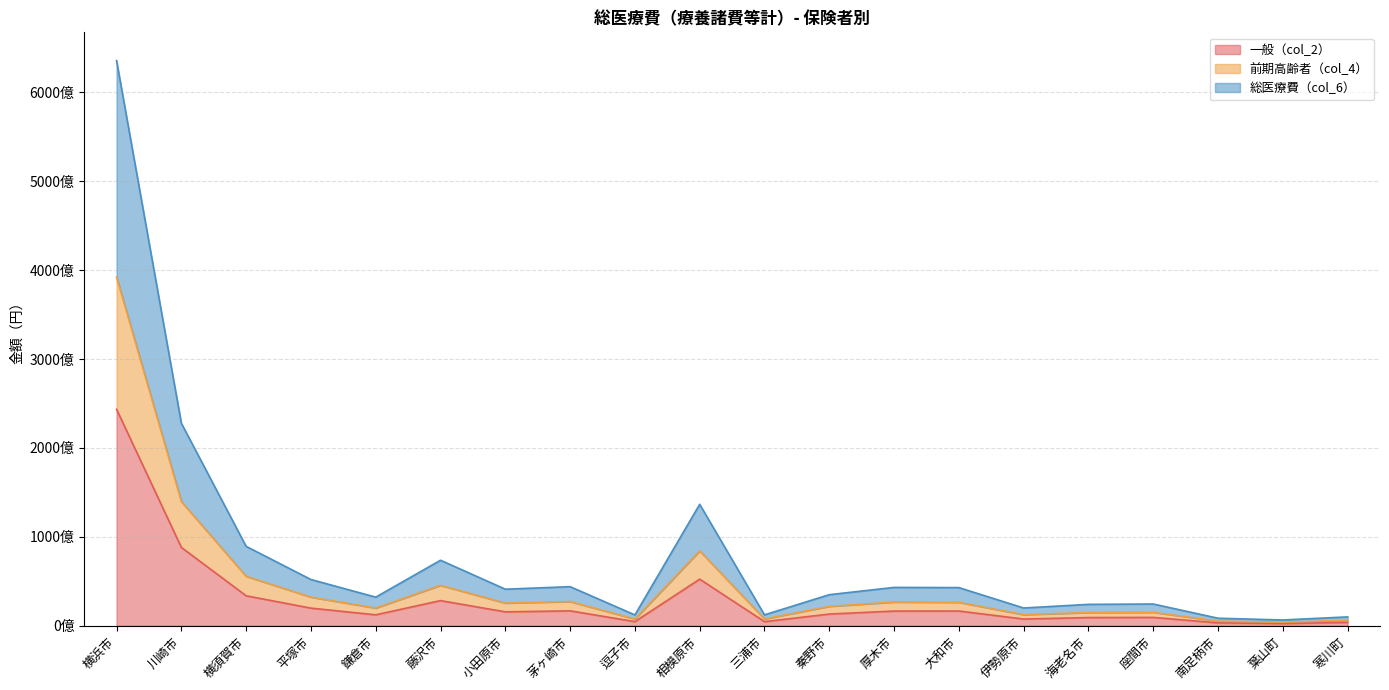

What is the smallest value displayed?

2472558210